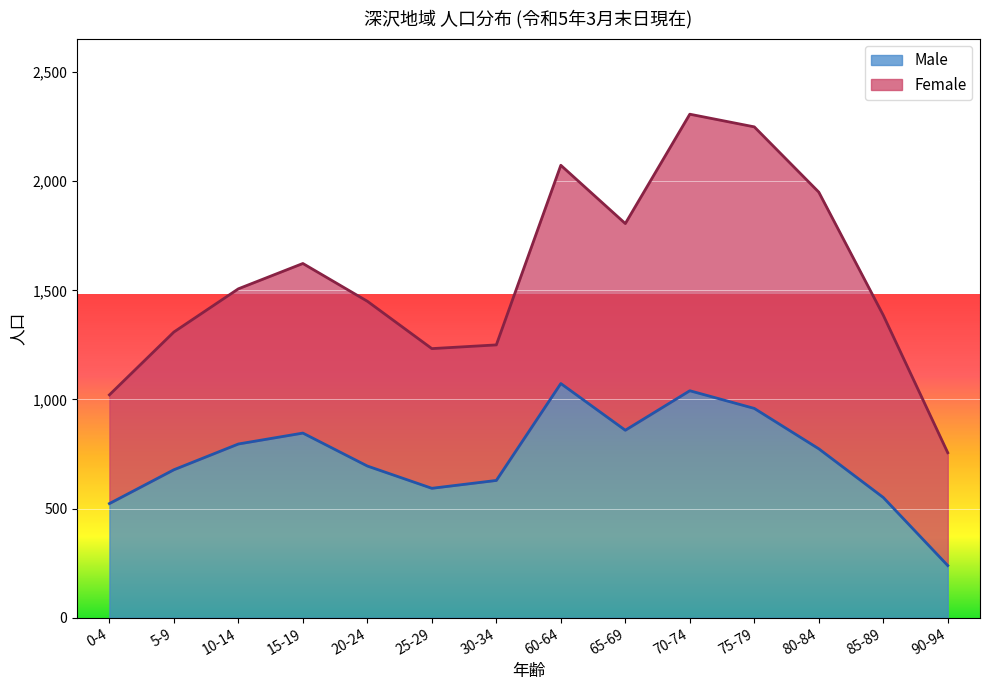

Rank the categories by value from highest to lowest.

60-64, 70-74, 75-79, 65-69, 15-19, 10-14, 80-84, 20-24, 5-9, 30-34, 25-29, 85-89, 0-4, 90-94